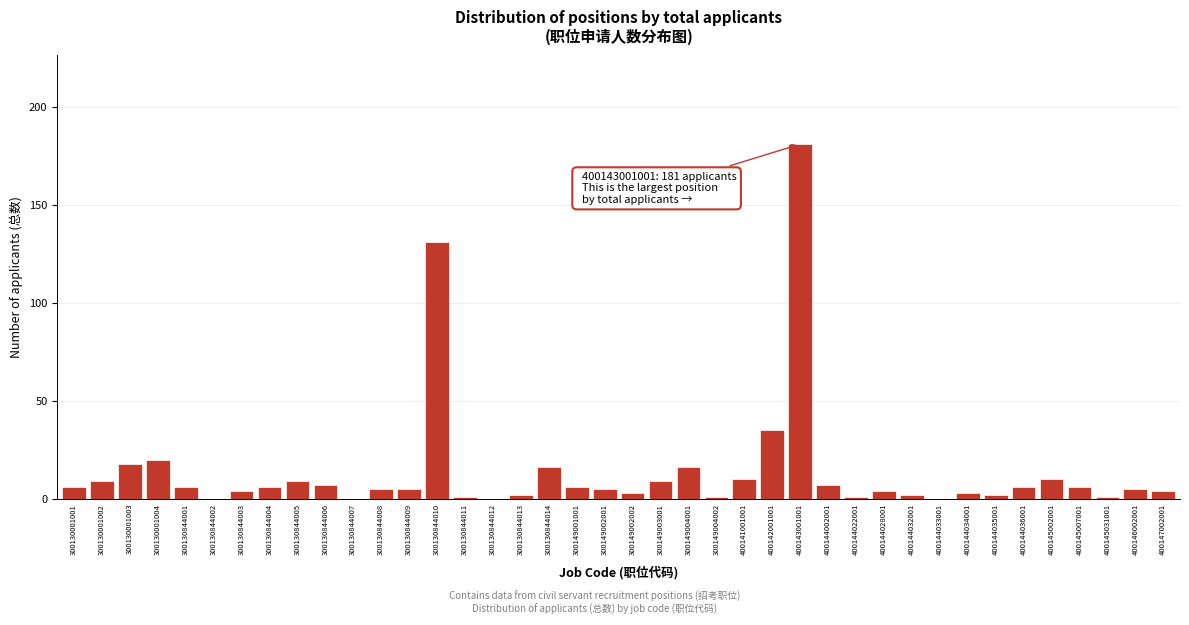

What is the greatest value displayed?

181